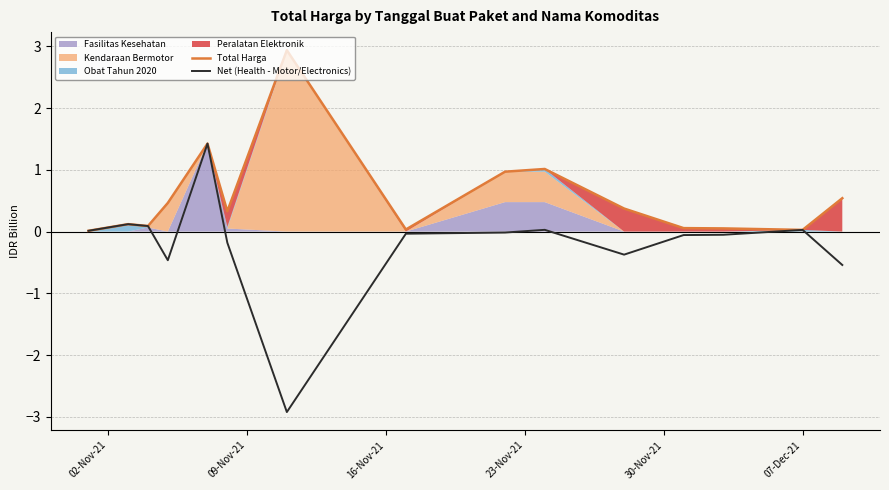

Which series has the largest total across all categories?

Total Harga